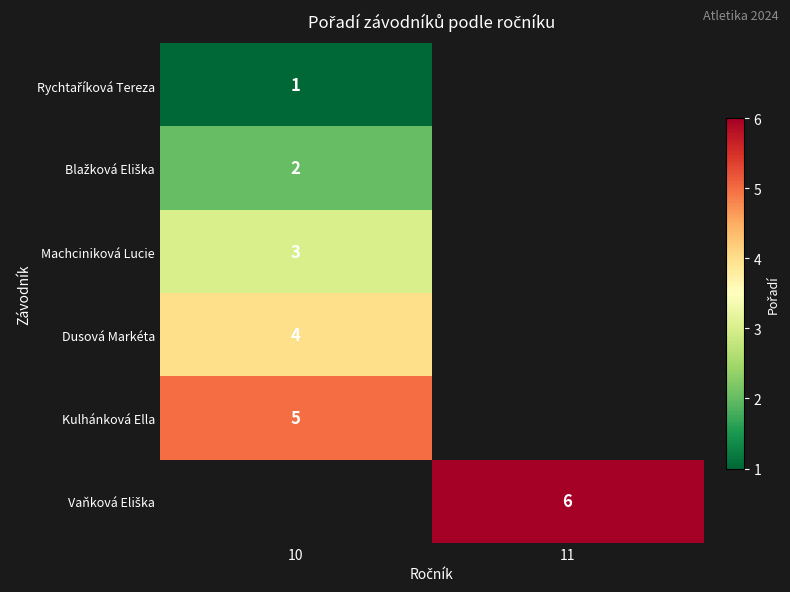

True or false: Machciniková Lucie has a value of 3 at 10.

True